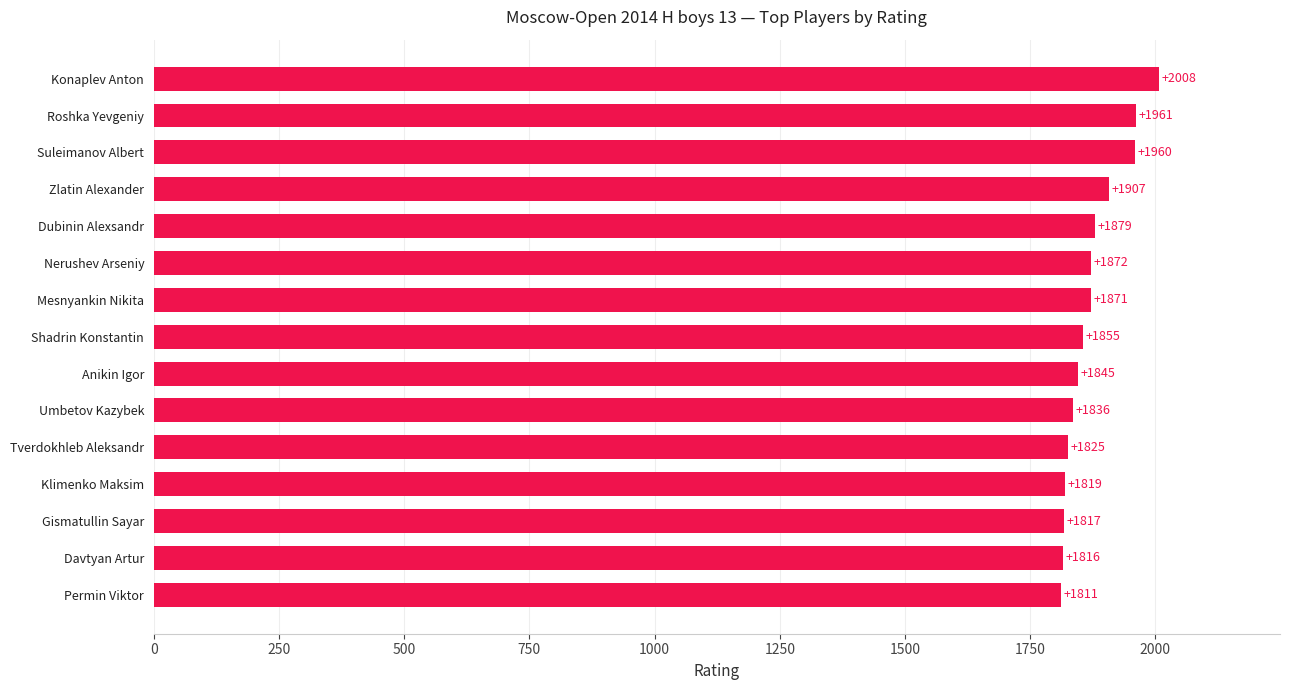

What is the smallest value displayed?

1811